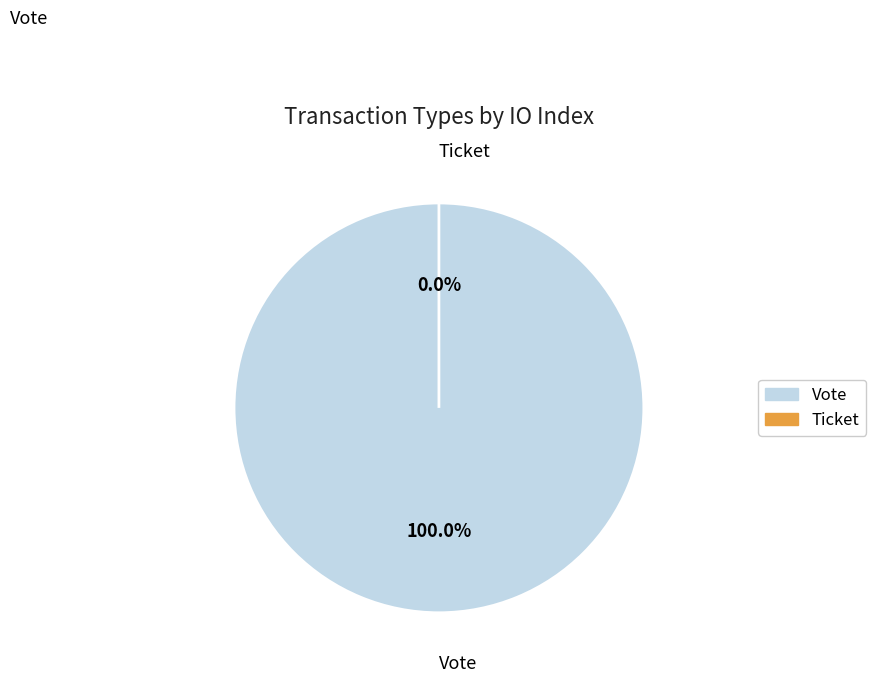

Which category has the smallest portion of the pie?

Ticket